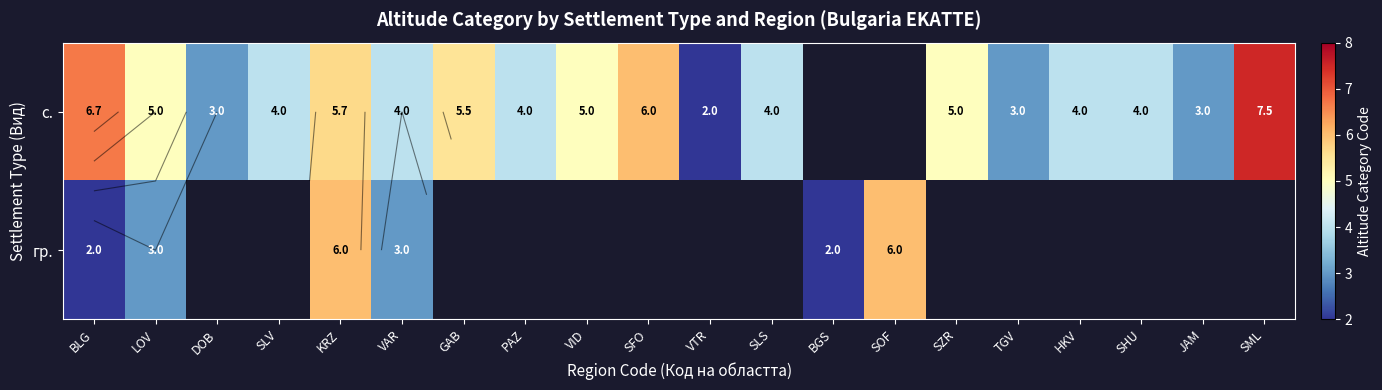

Which category has the lowest value across all series?

VTR